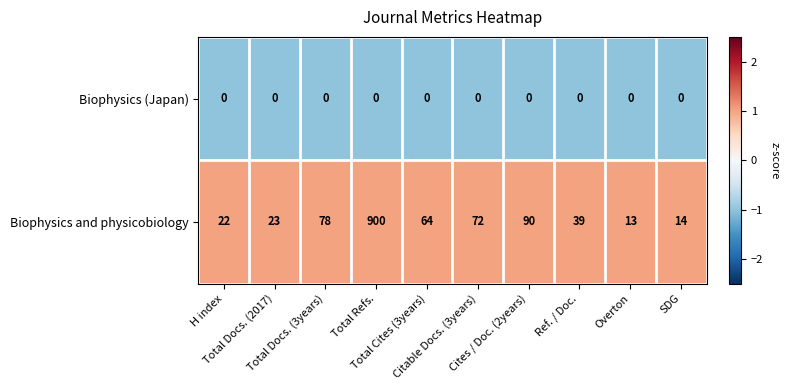

Which series has the largest range (max minus min)?

Biophysics and physicobiology